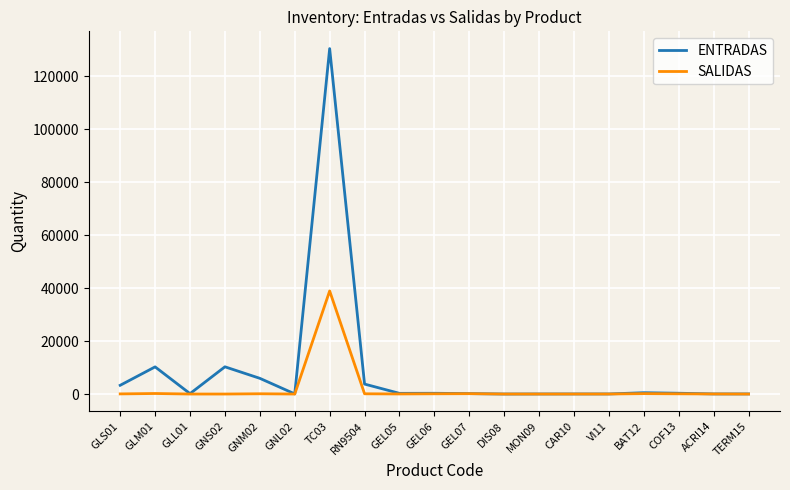

True or false: SALIDAS has more than 0 points higher than both neighbors.

True